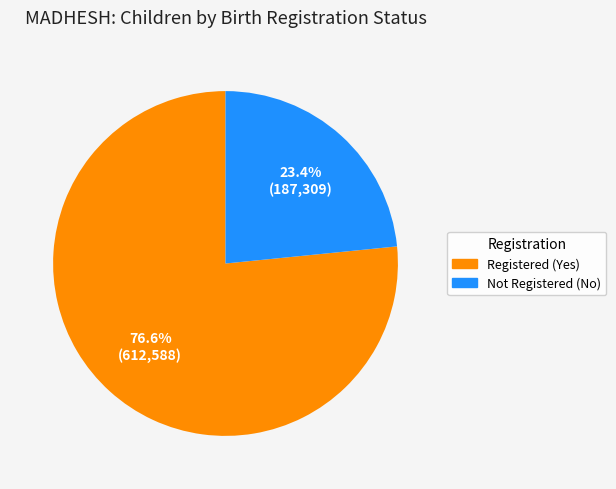

Is there any slice that represents more than half of the pie?

Yes